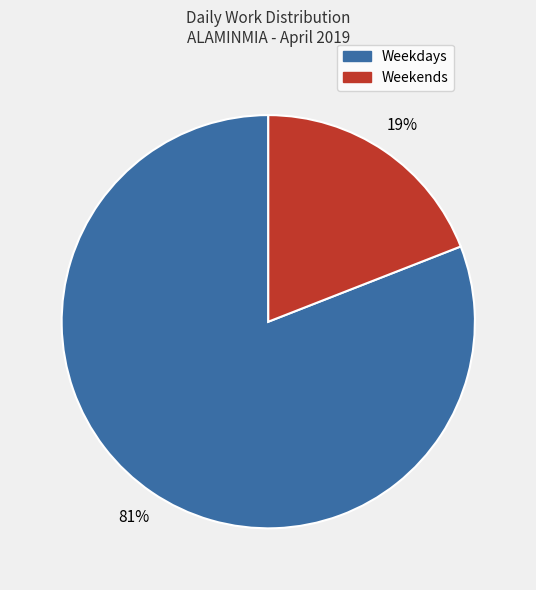

How many slices are in this pie chart?

2